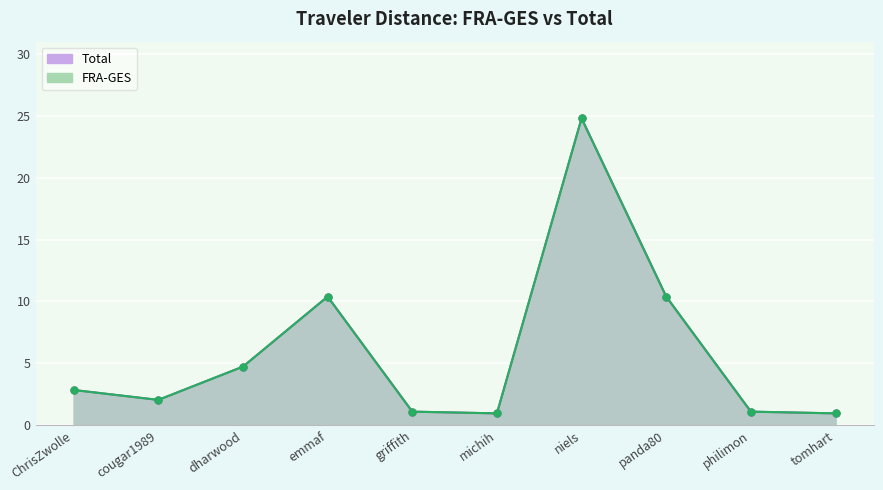

What is the smallest value displayed?

0.9